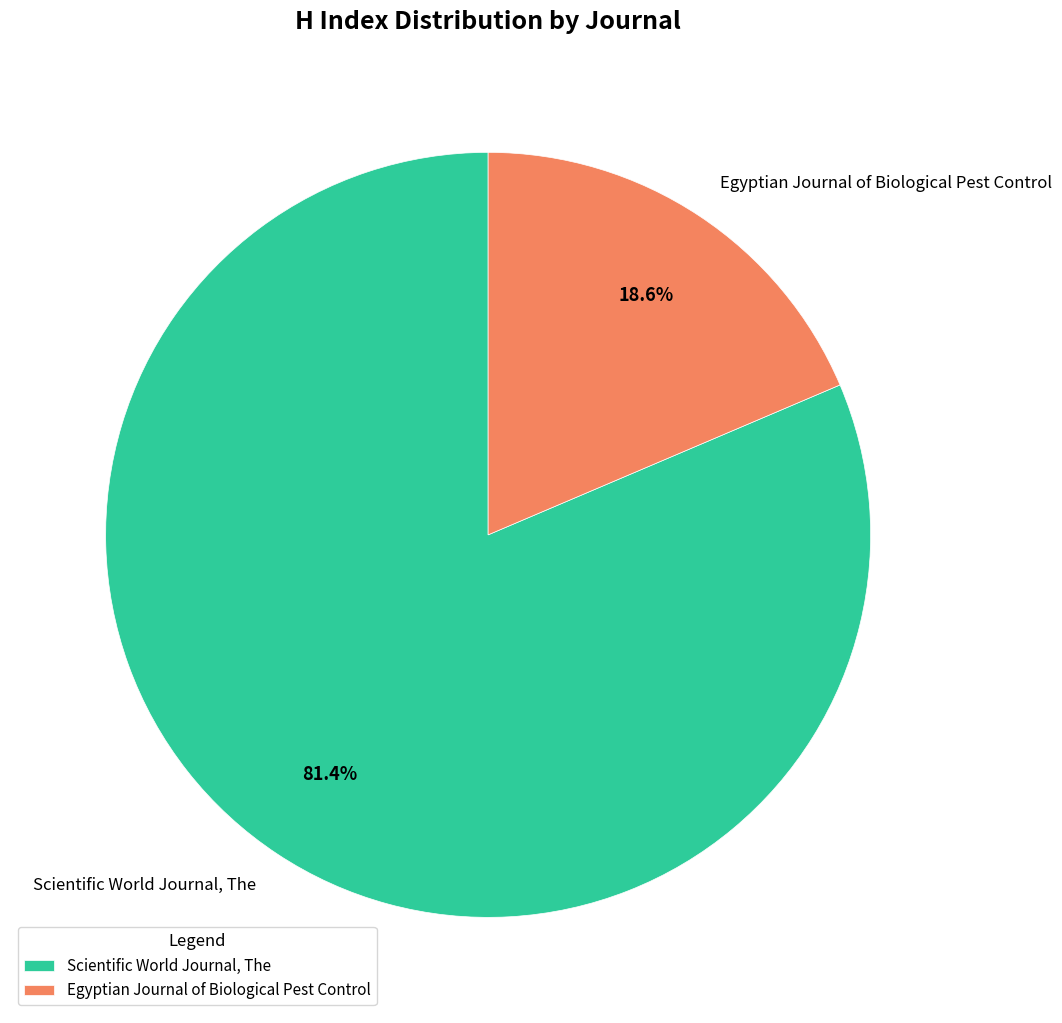

The Egyptian Journal of Biological Pest Control slice represents 10% of the pie. True or false?

False